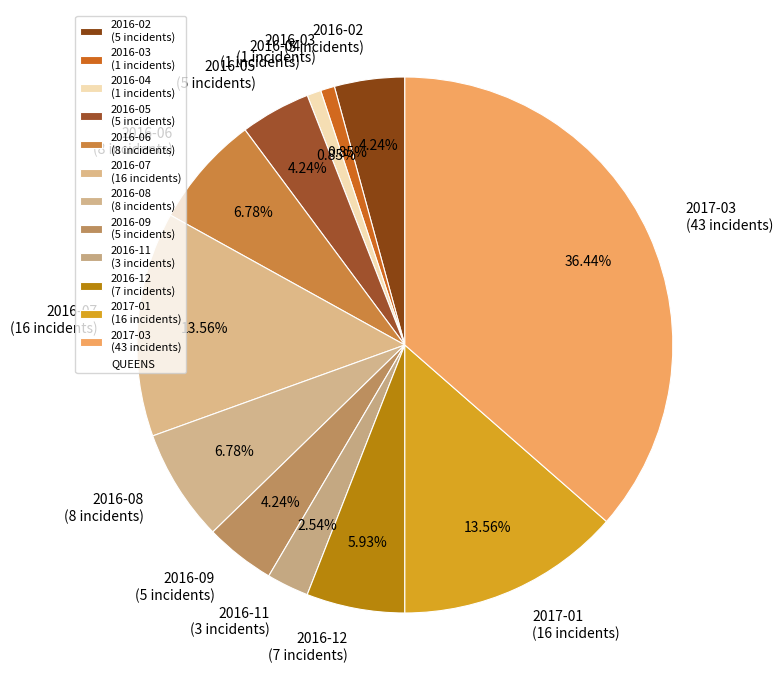

To the nearest percent, what is the combined percentage of 2016-08 and 2016-04?

8%